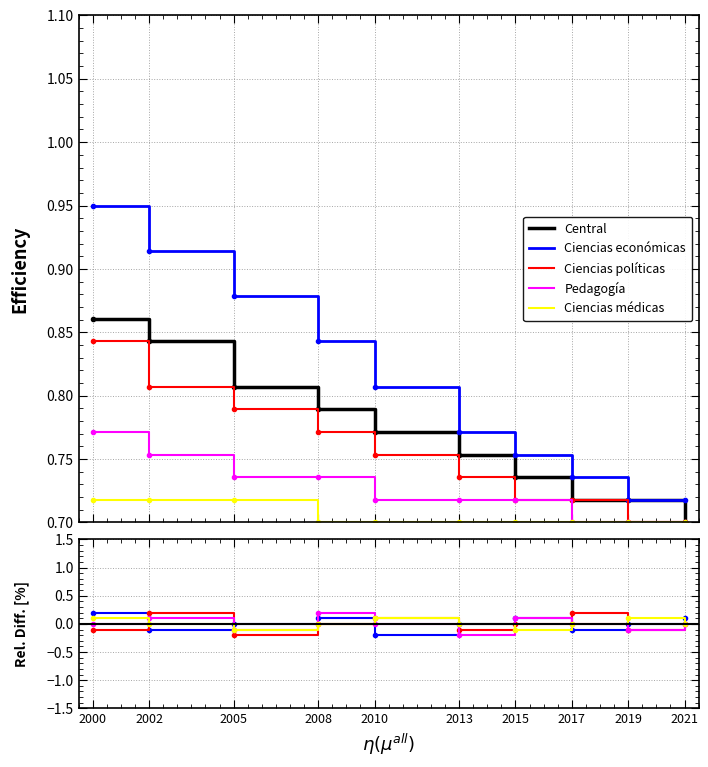

True or false: Ciencias médicas has more than 1 points higher than both neighbors.

True